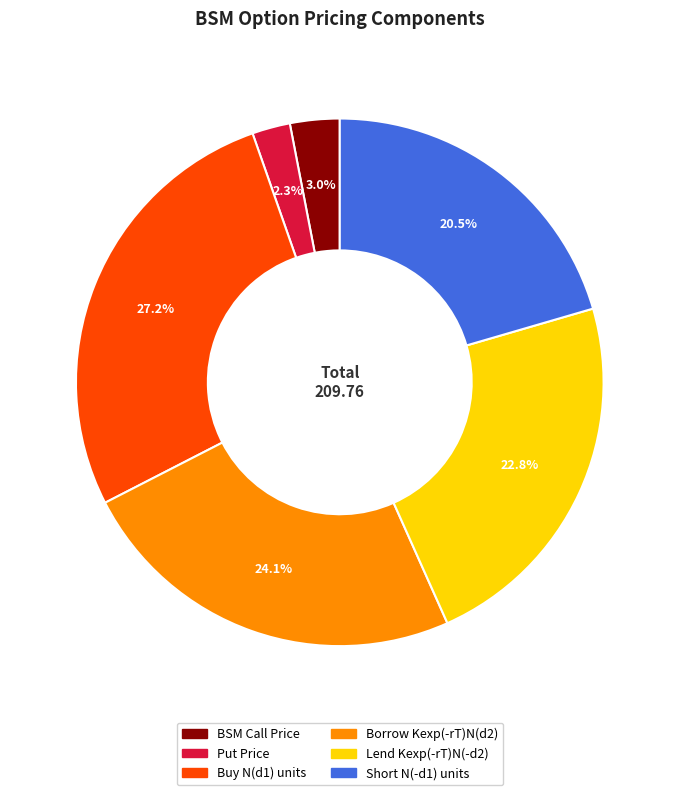

Is there a majority slice in this chart?

No